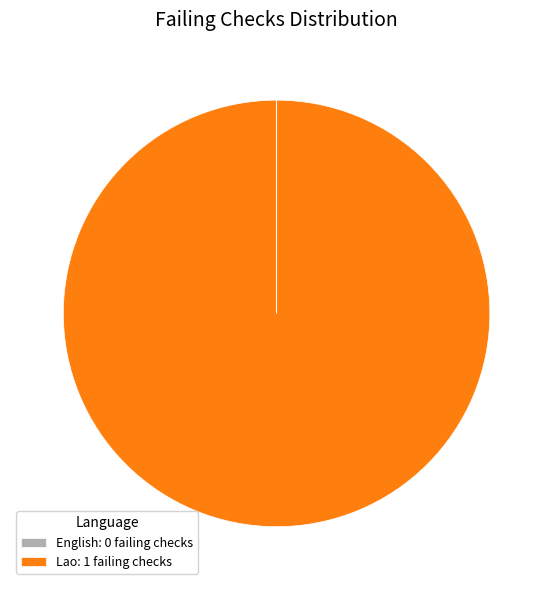

Is there any slice that represents more than half of the pie?

Yes